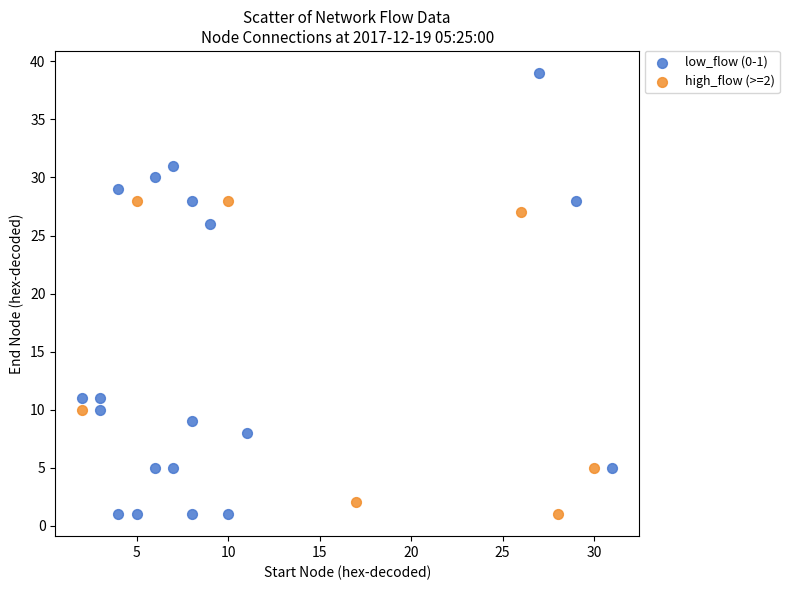

Which series contains the highest Y value?

low_flow (0-1)